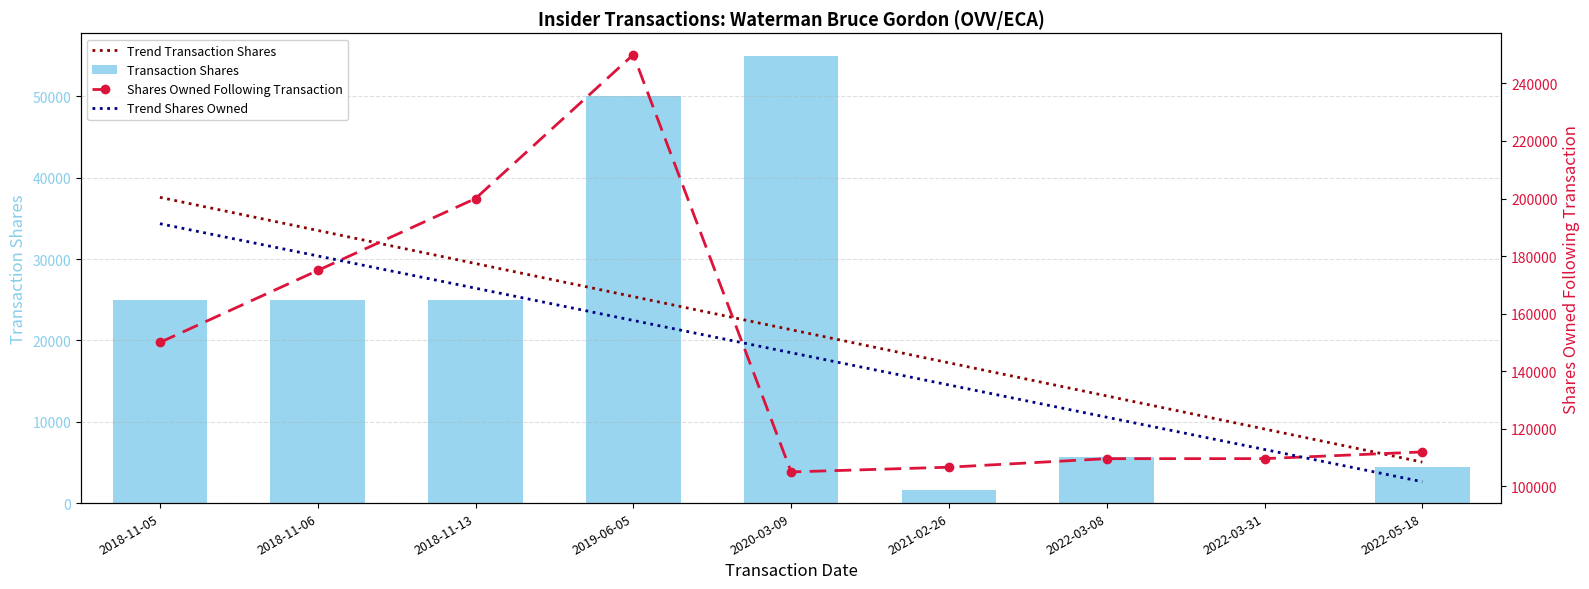

Which series has the largest range (max minus min)?

Shares Owned Following Transaction